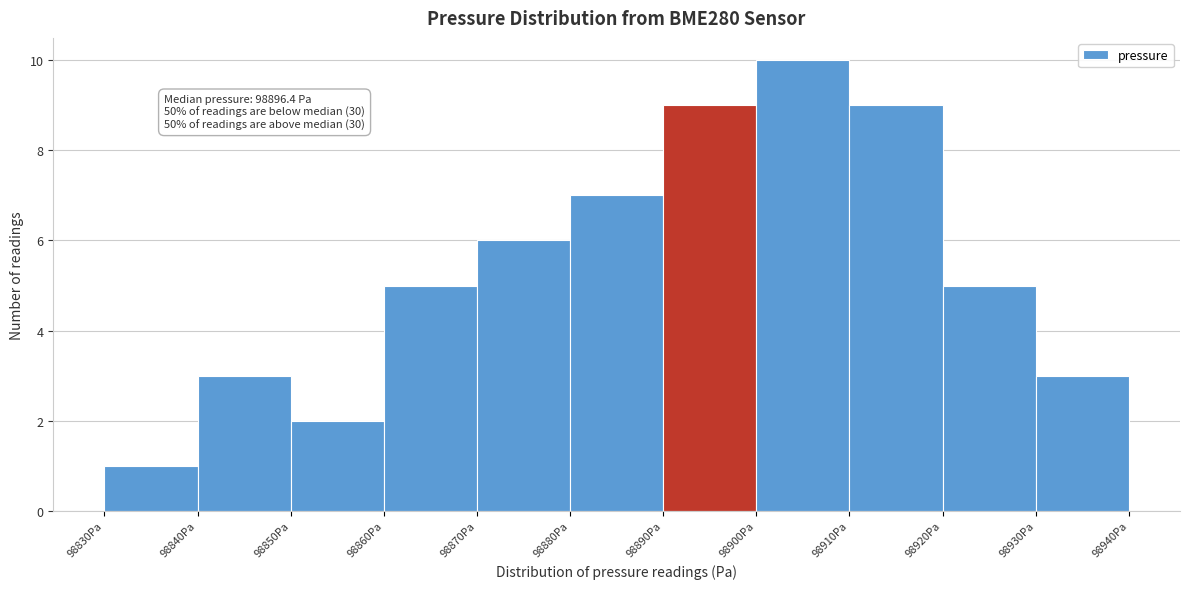

Which range on the x-axis has the tallest bar?

98900 to 98910